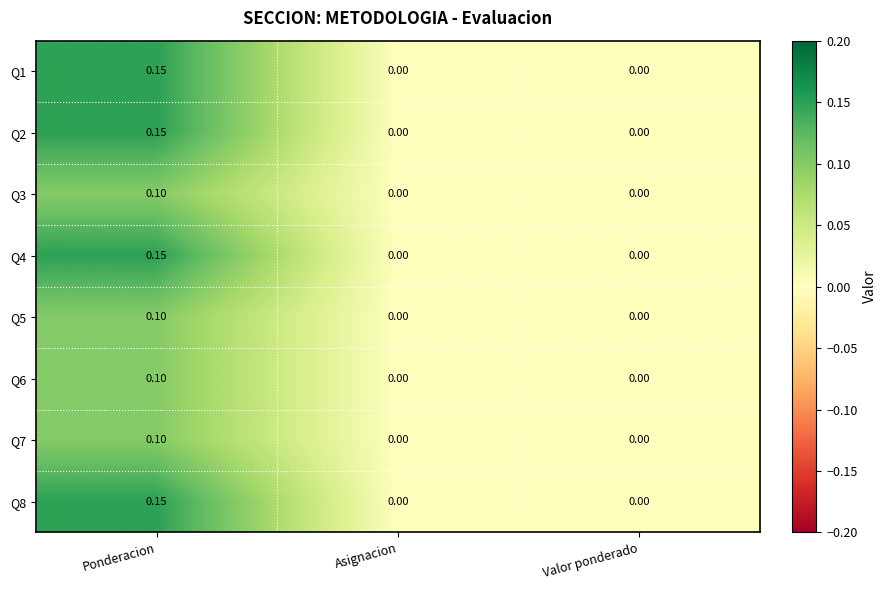

Which label corresponds to the largest value in the chart?

Ponderacion